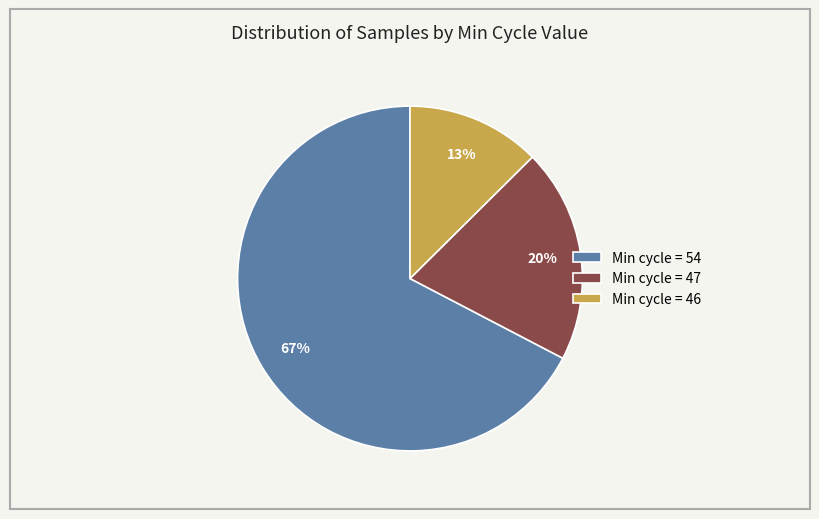

Is there any slice that represents more than half of the pie?

Yes